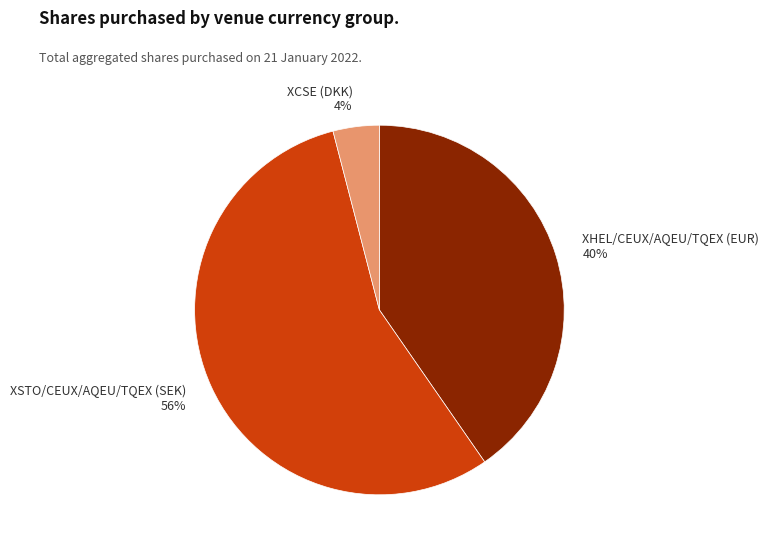

True or false: XHEL/CEUX/AQEU/TQEX (EUR) accounts for 40% of the total.

True